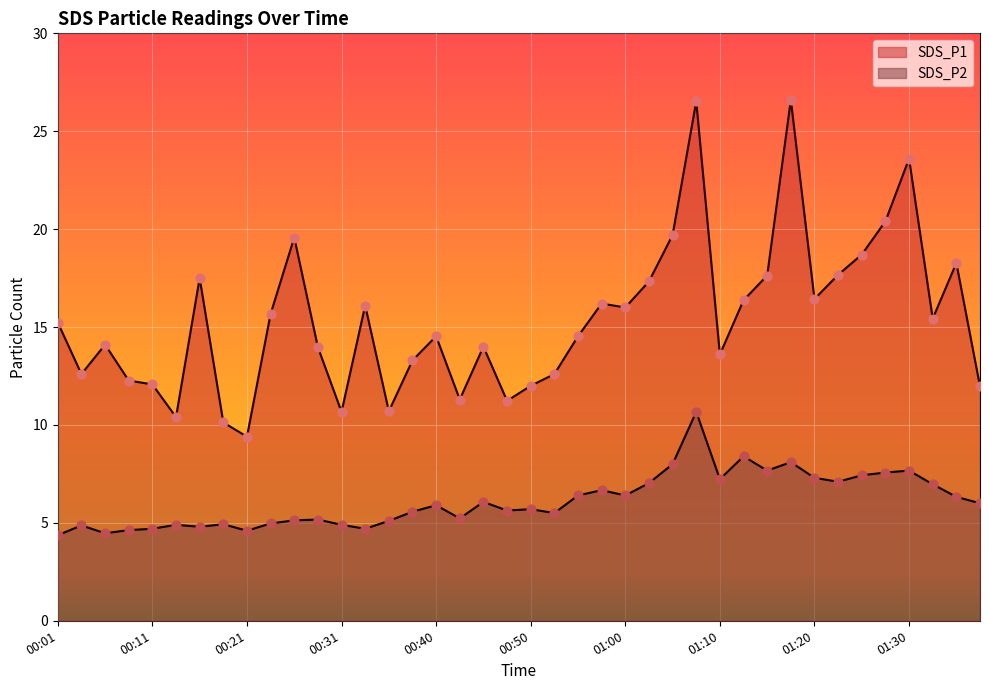

Which series has the largest total across all categories?

SDS_P1